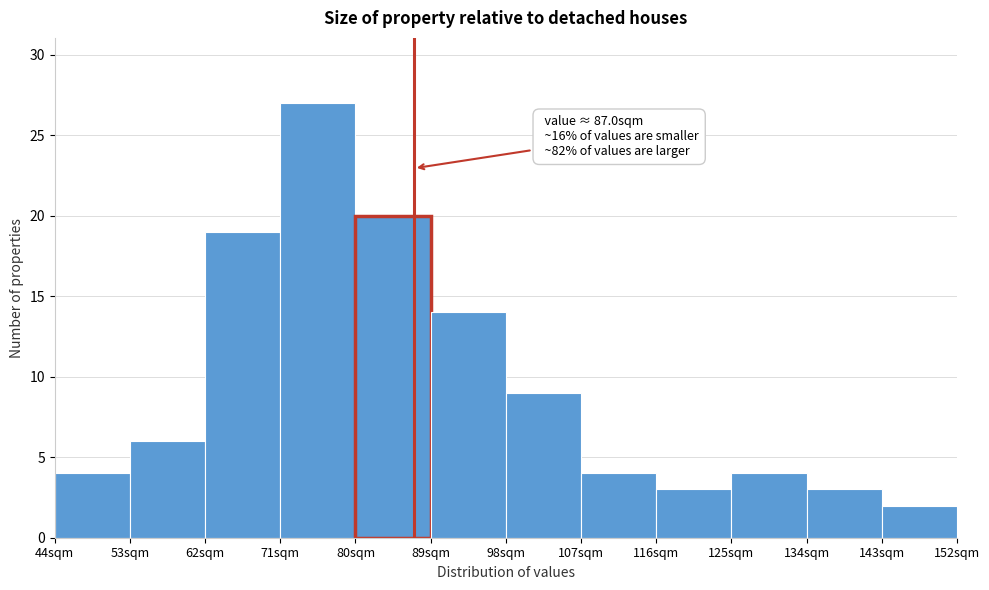

Over which range of the x-axis is the bar tallest?

71 to 80